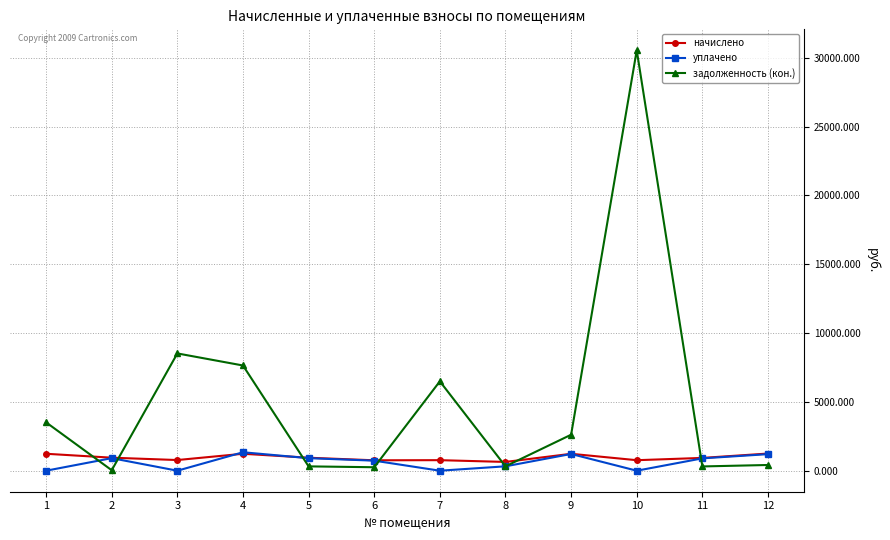

Does the chart have visible grid lines?

Yes